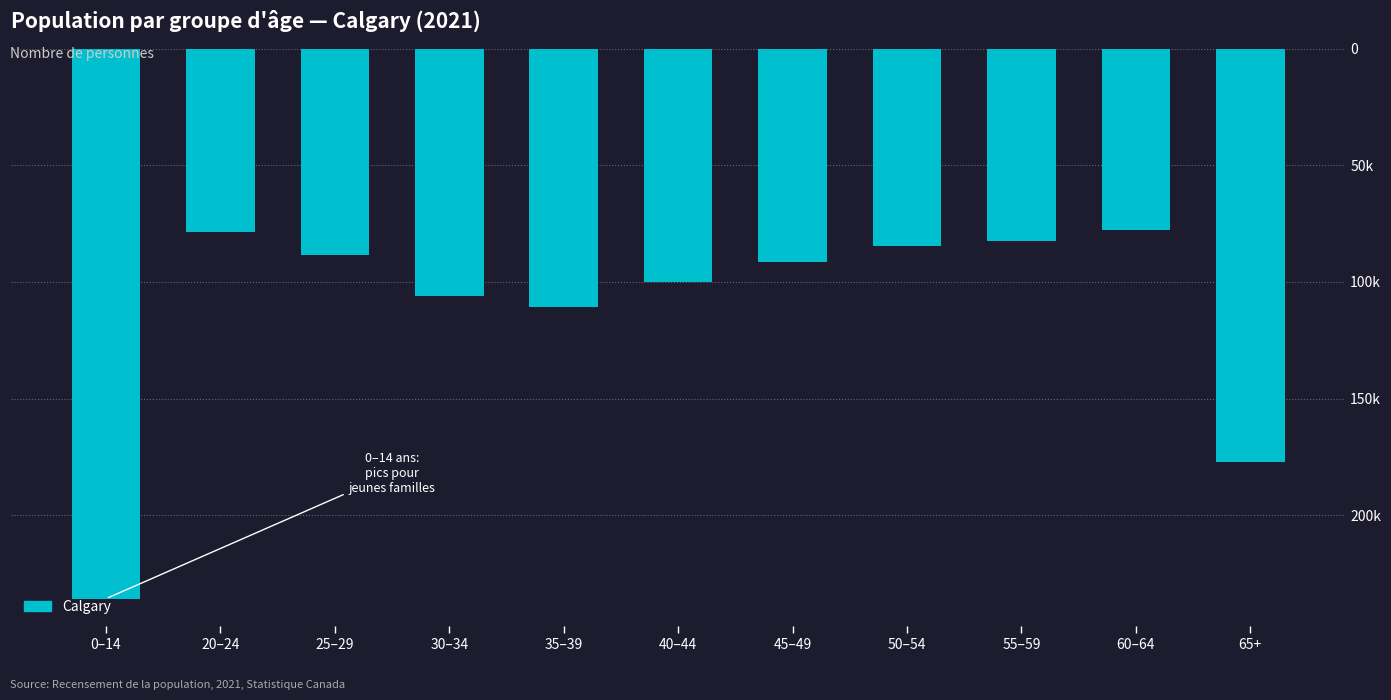

Are the bars horizontal?

No